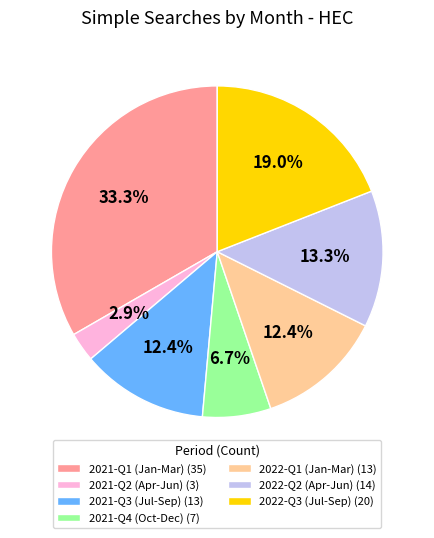

Is the sum of 2021-Q1 (Jan-Mar) (35) and 2021-Q3 (Jul-Sep) (13) greater than half?

No